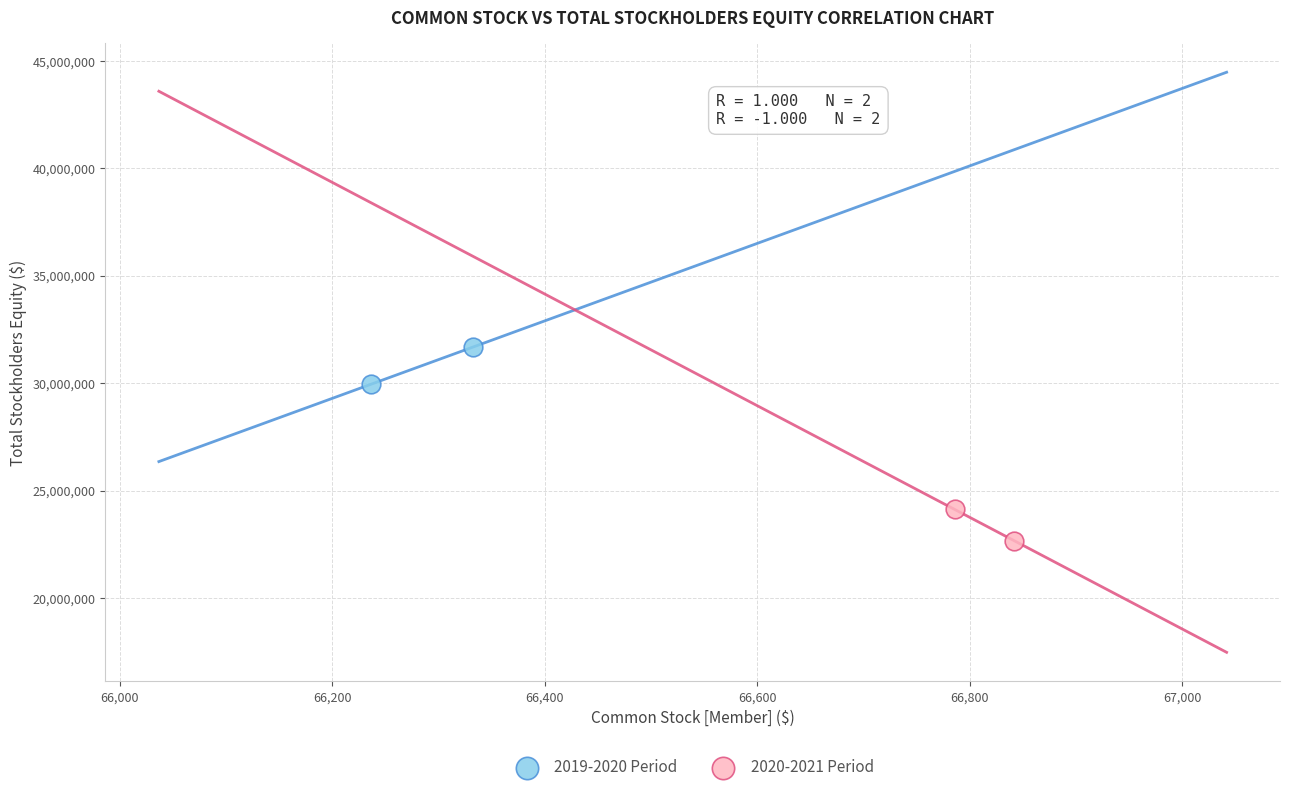

What are all the series names shown in the legend?

2019-2020 Period, 2020-2021 Period